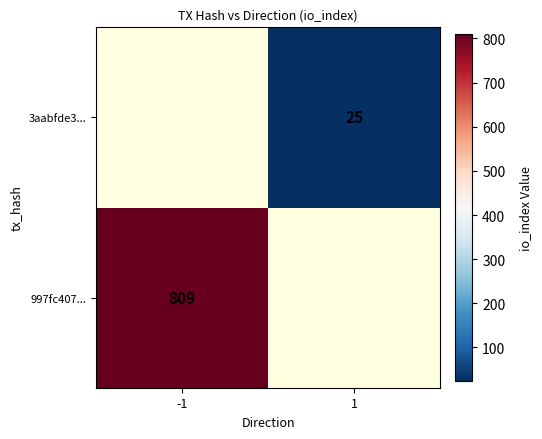

The value of 3aabfde3... at 1 is 25. True or false?

True